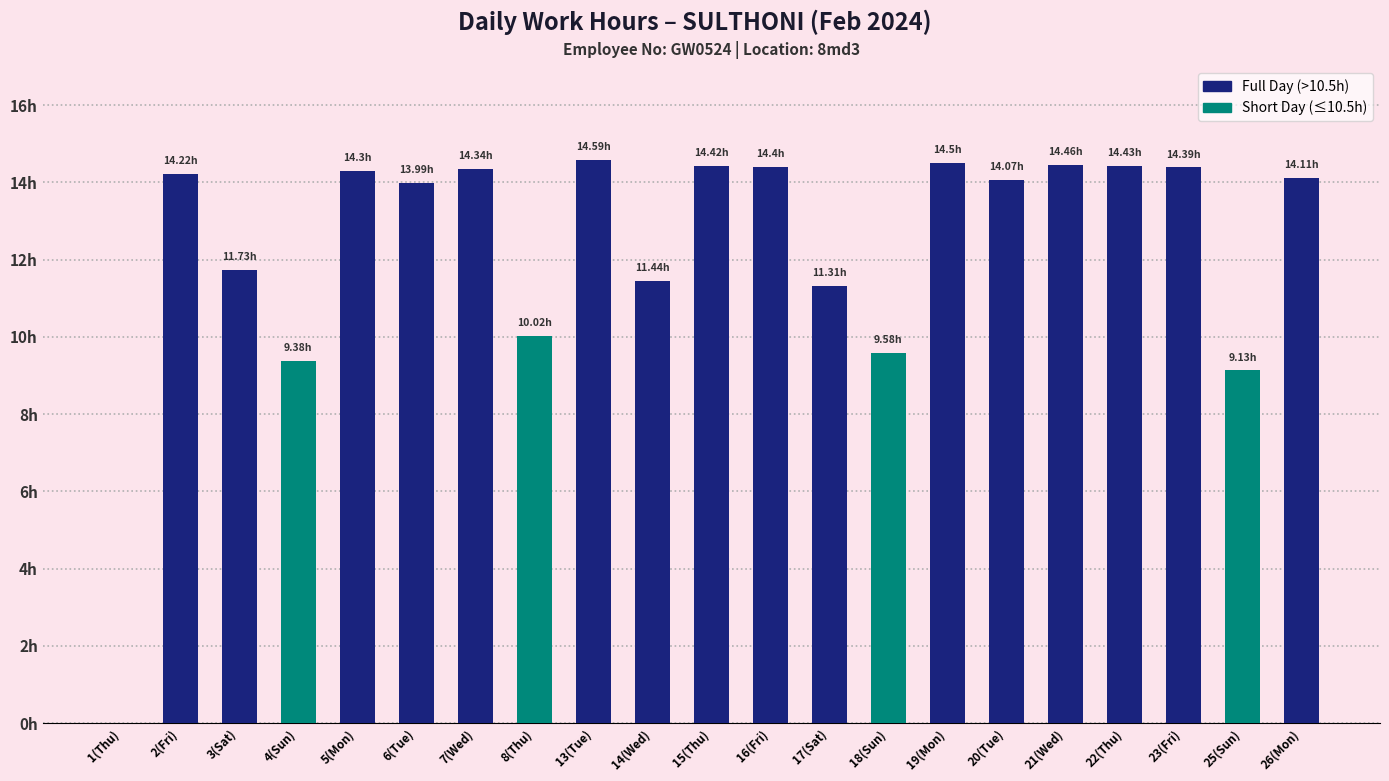

Are the bars horizontal?

No